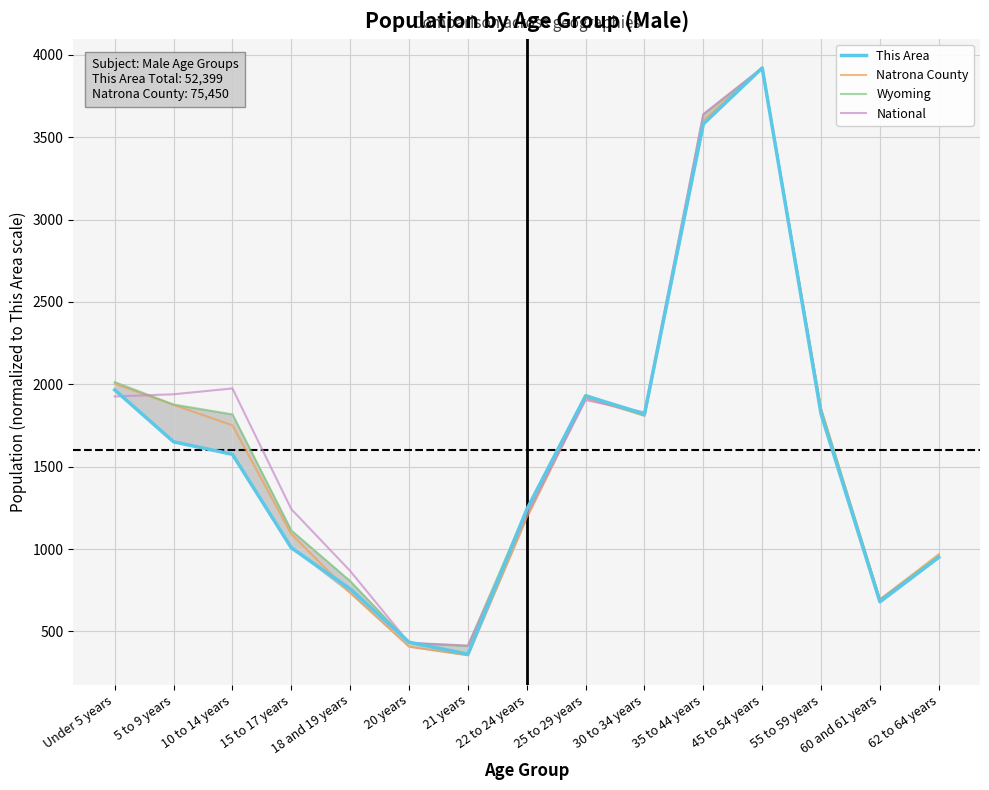

How many values in the This Area series exceed 1575?

7